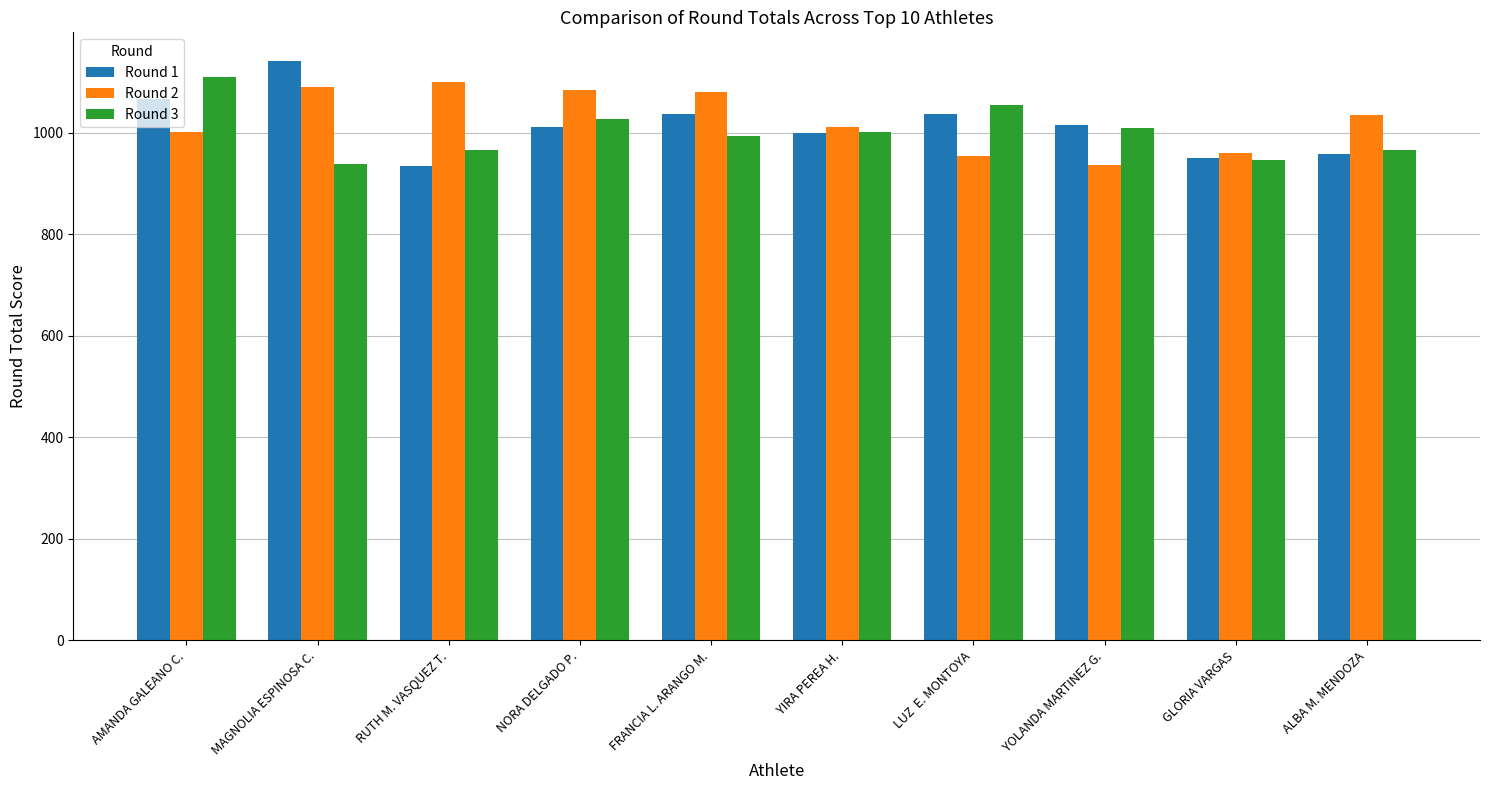

List the series in order of their overall mean, highest first.

Round 2, Round 1, Round 3